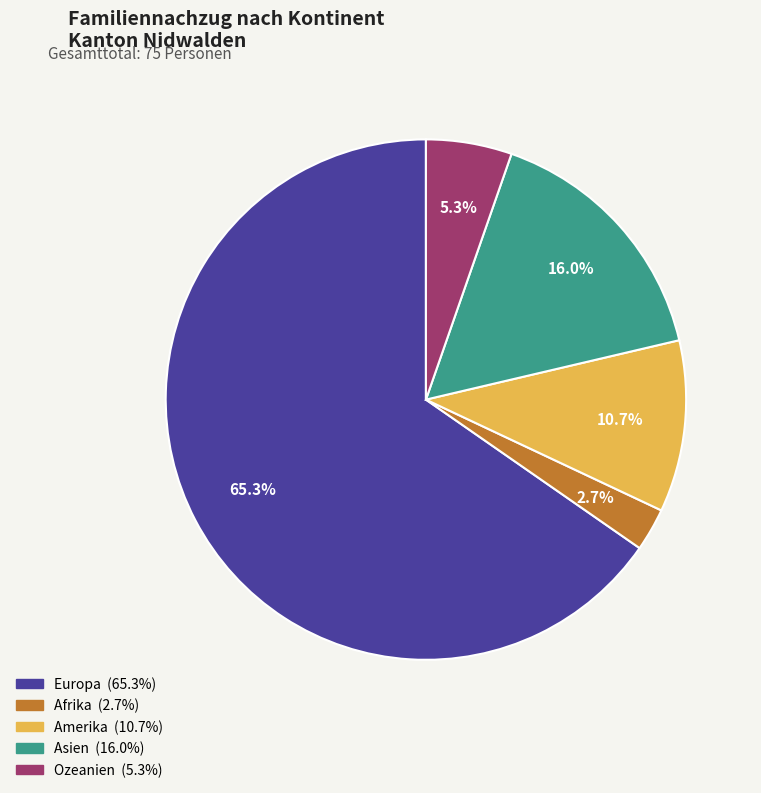

Is there a majority slice in this chart?

Yes